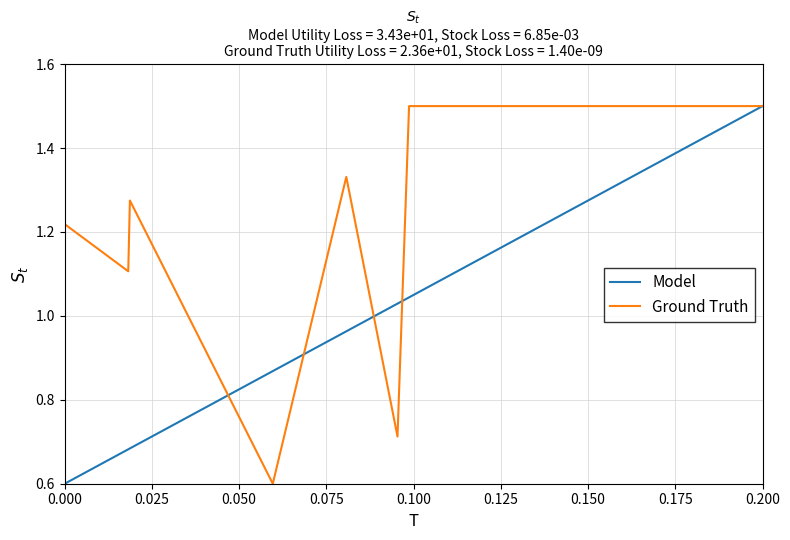

What is the maximum value for Model?

1.5